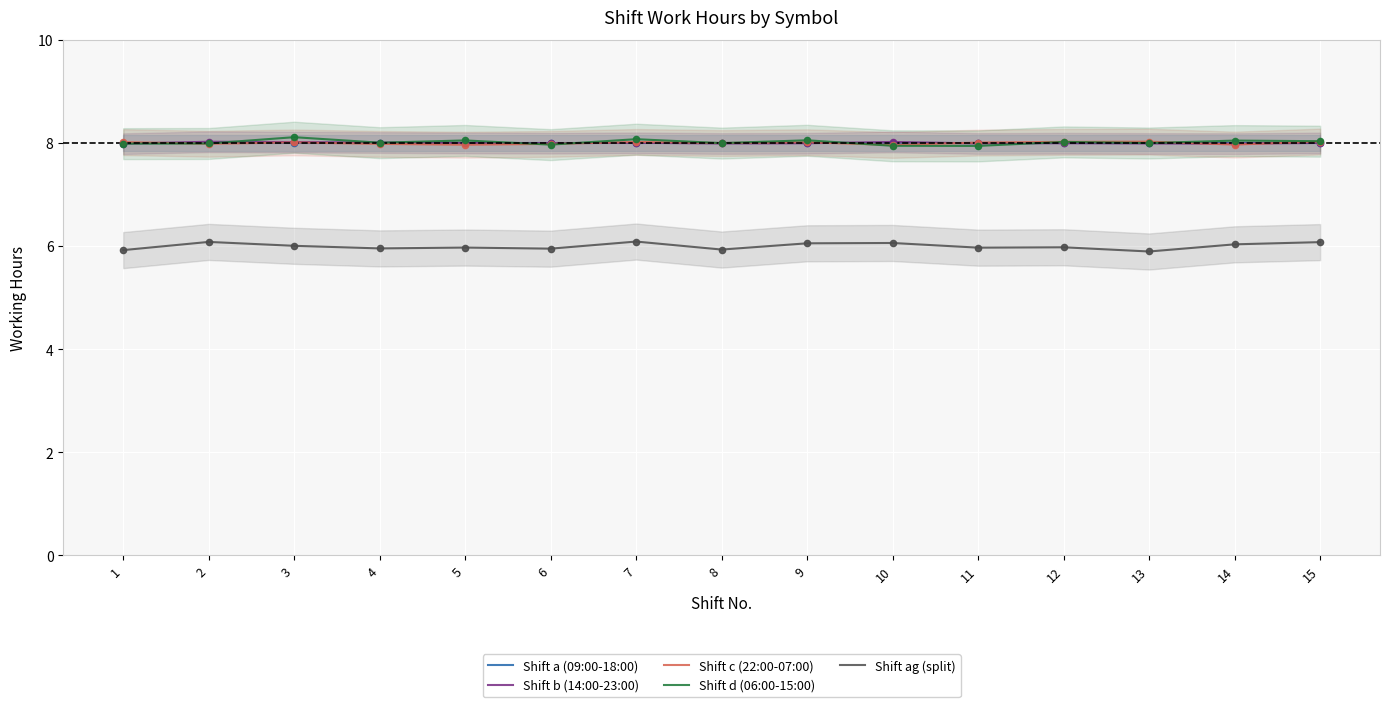

Which series contains the highest Y value?

Shift d (06:00-15:00)